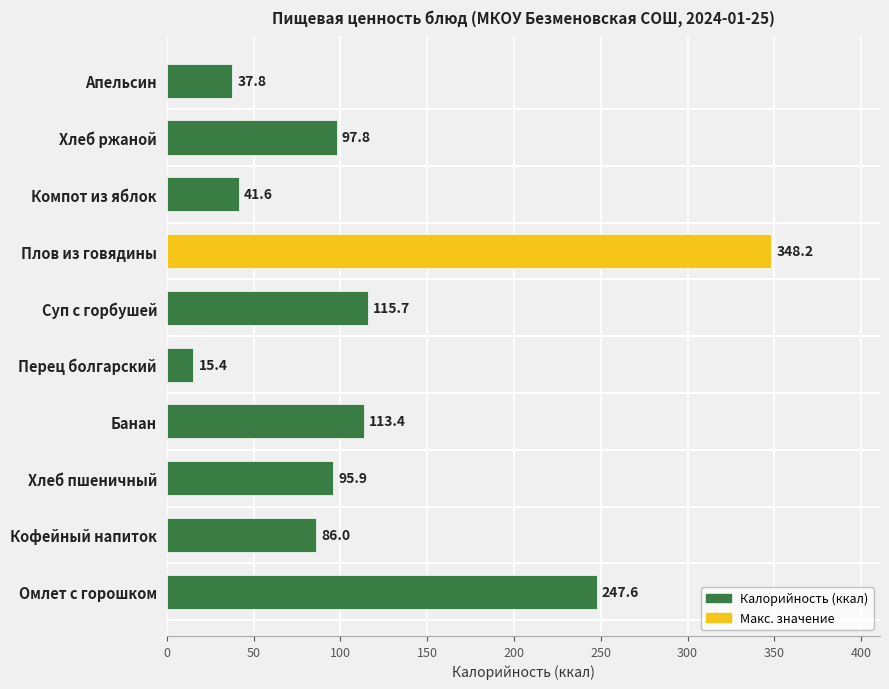

How many data points are less than 97?

5